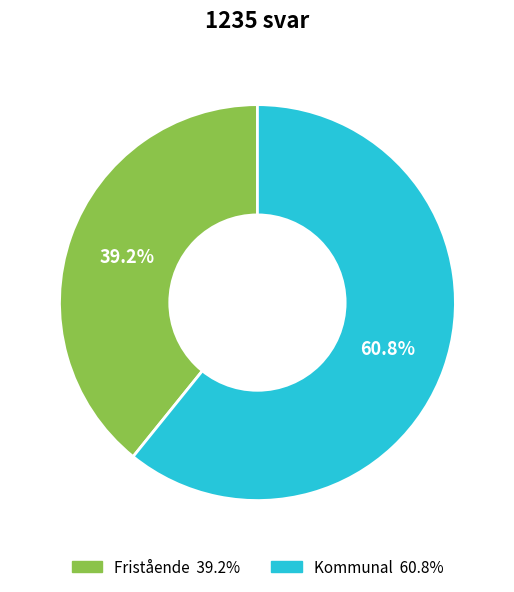

To the nearest percent, what portion does Kommunal represent?

61%